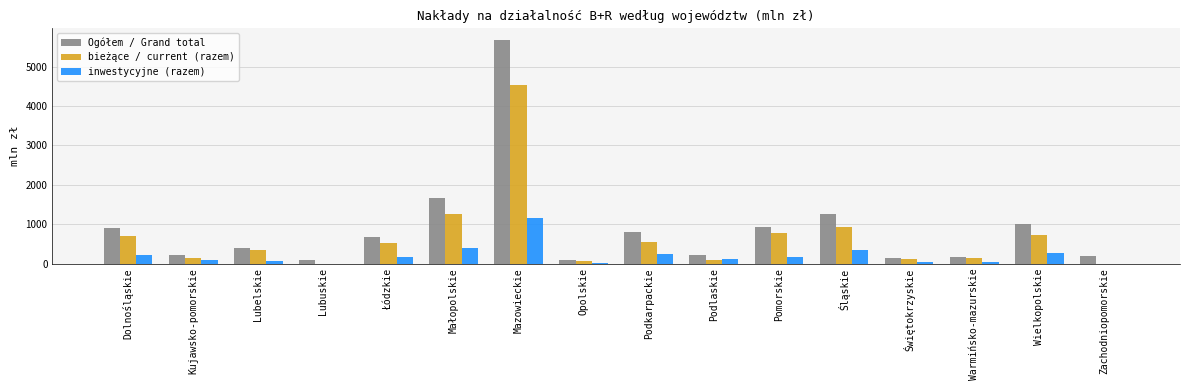

What is the sum of all bieżące / current (razem) values?

10868.4